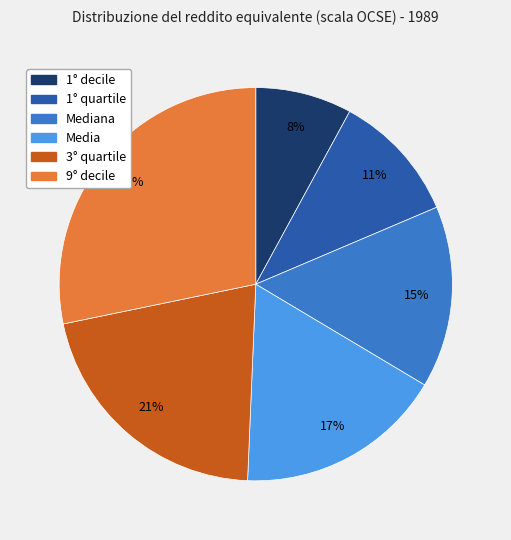

To the nearest percent, what is the difference between the largest and smallest slice percentages?

20%